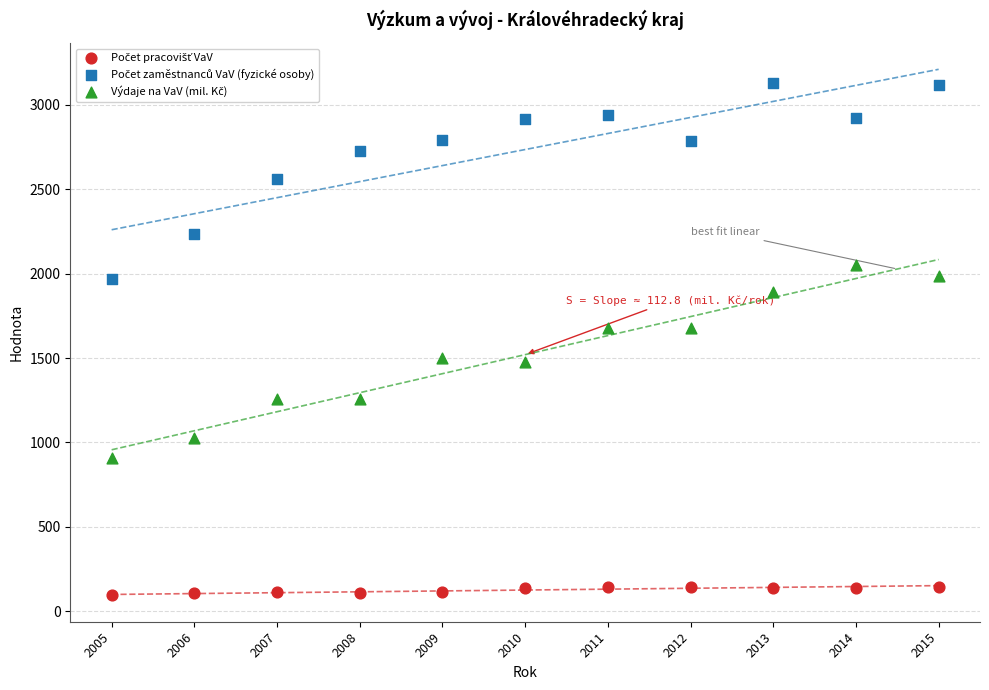

Across all data points, what is the range of X values (max minus min)?

10.0